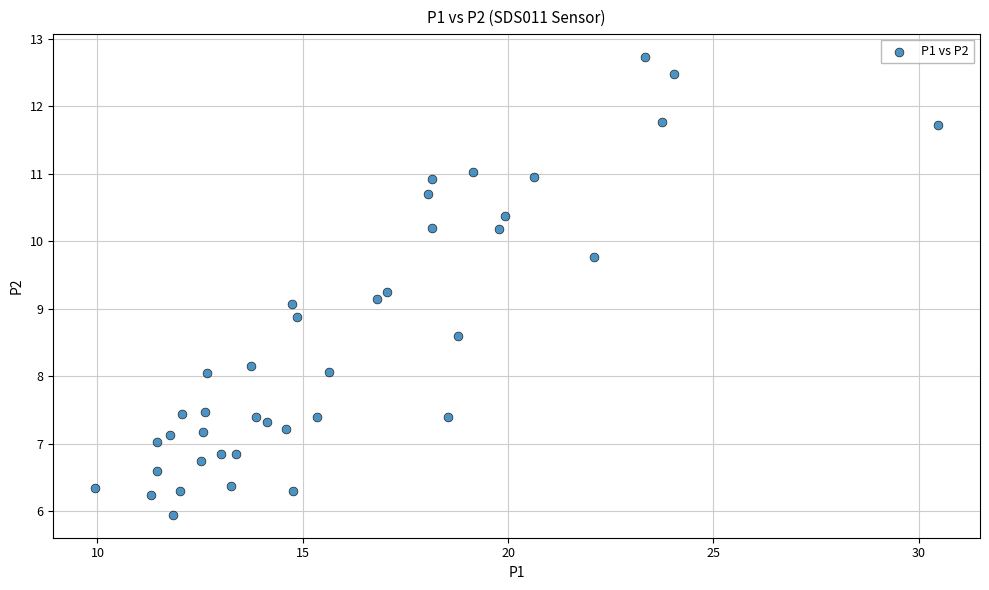

How many points are shown in the scatter plot?

40